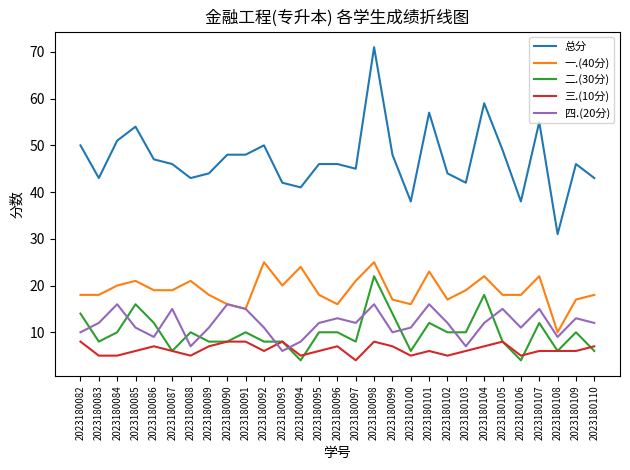

Is the value of 三.(10分) at 2023180089 greater than the value of 二.(30分) at 2023180094?

Yes